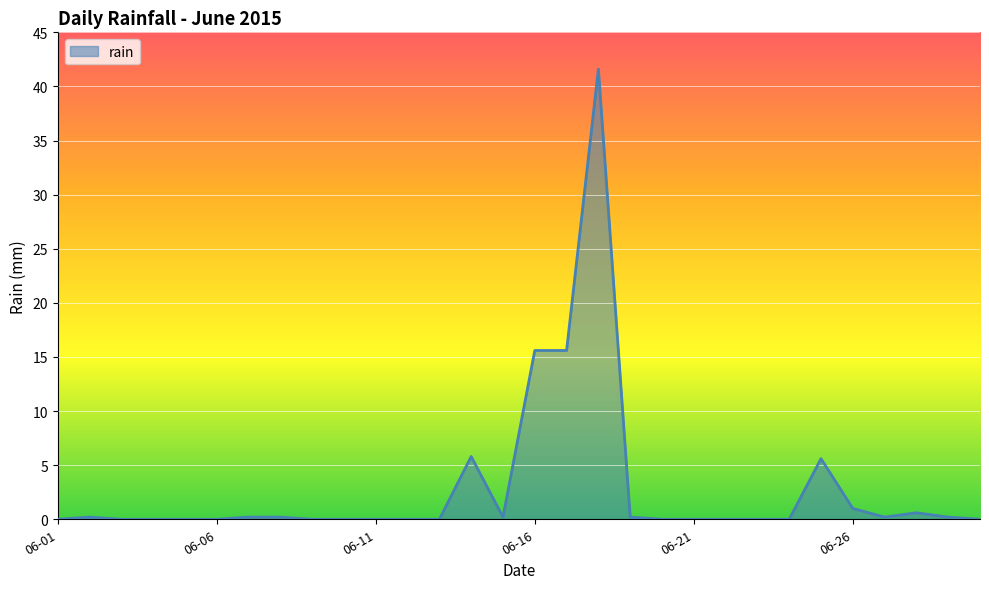

Reading left to right, what are all the values shown in this chart?

0.0	0.2	0.0	0.0	0.0	0.0	0.2	0.2	0.0	0.0	0.0	0.0	0.0	5.8	0.2	15.6	15.6	41.6	0.2	0.0	0.0	0.0	0.0	0.0	5.6	1.0	0.2	0.6	0.2	0.0